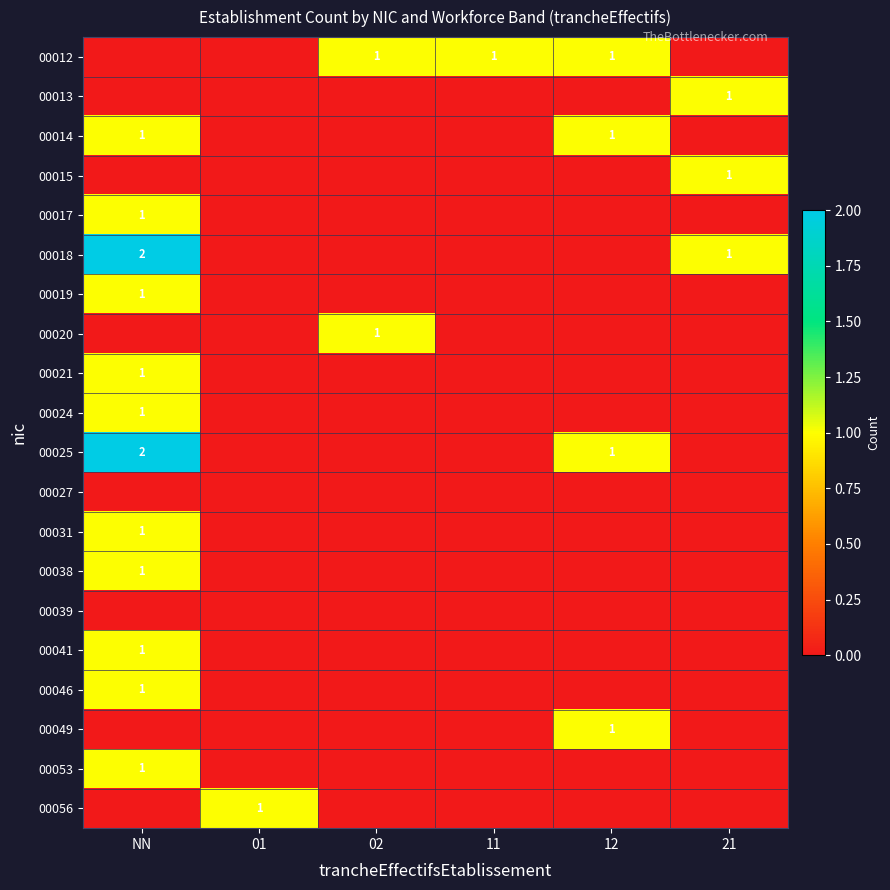

At how many categories does at least one series exceed 0?

6